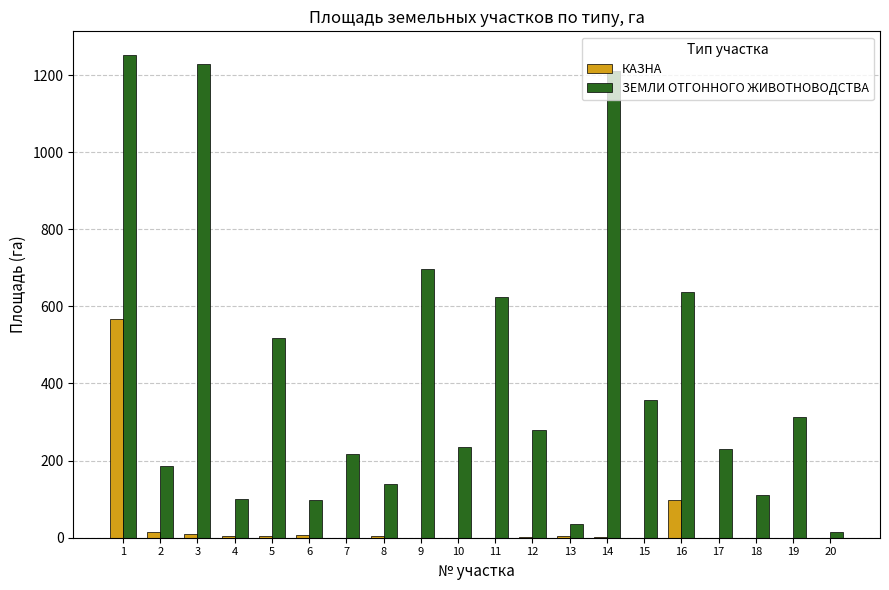

The value of КАЗНА at 17 is 213.6. True or false?

False